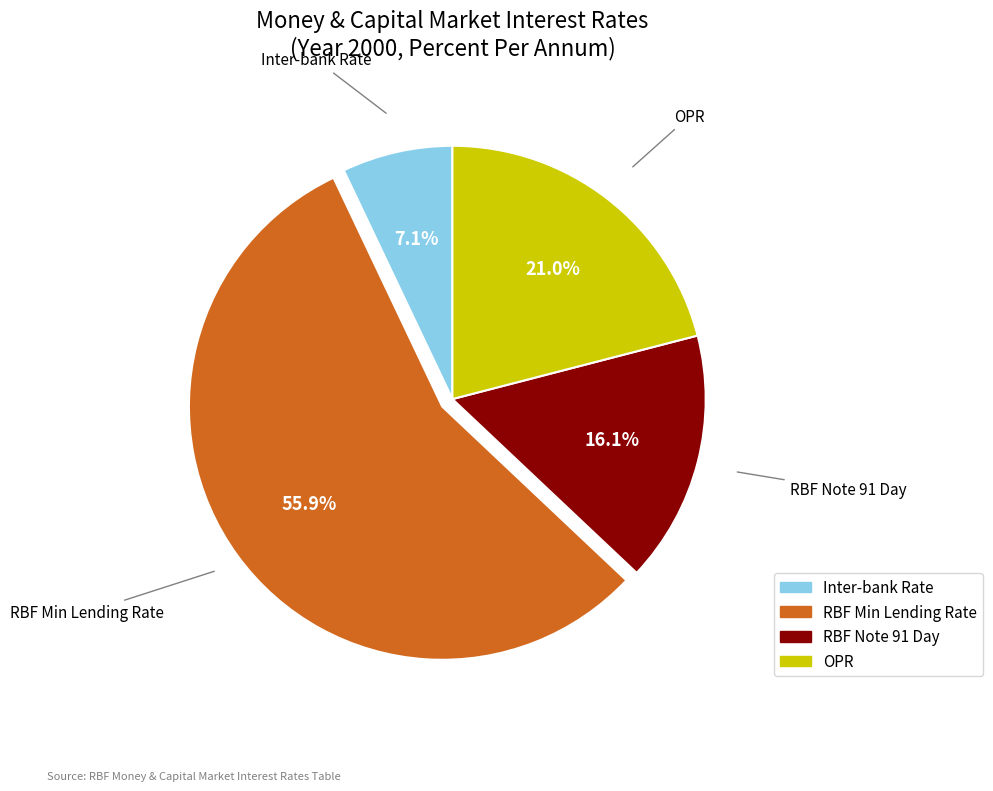

Is there any slice that represents more than half of the pie?

Yes